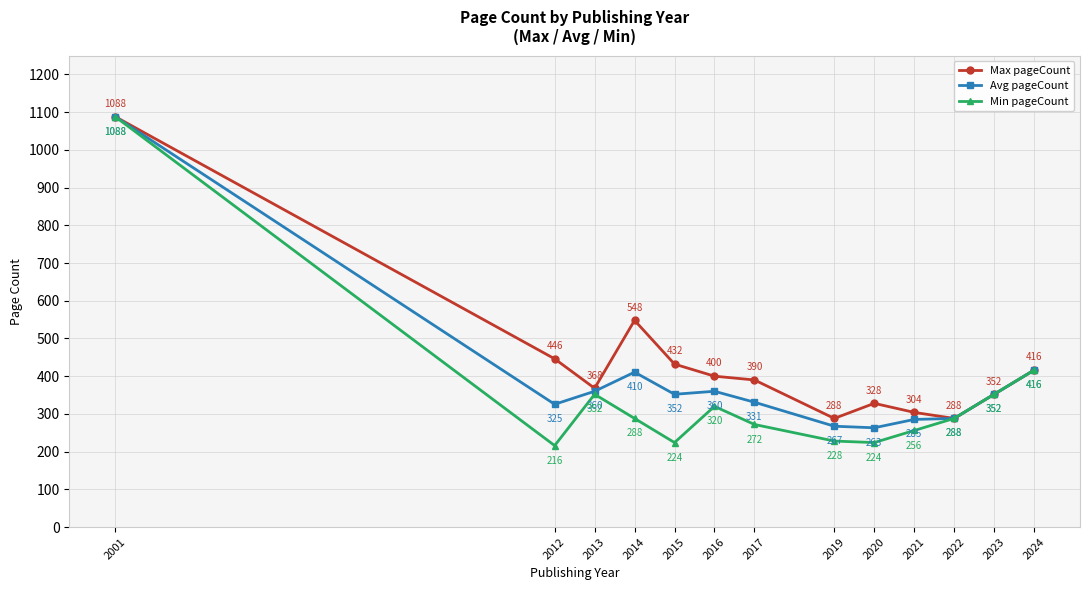

Rank the series at 2015 from highest to lowest value.

Max pageCount, Avg pageCount, Min pageCount